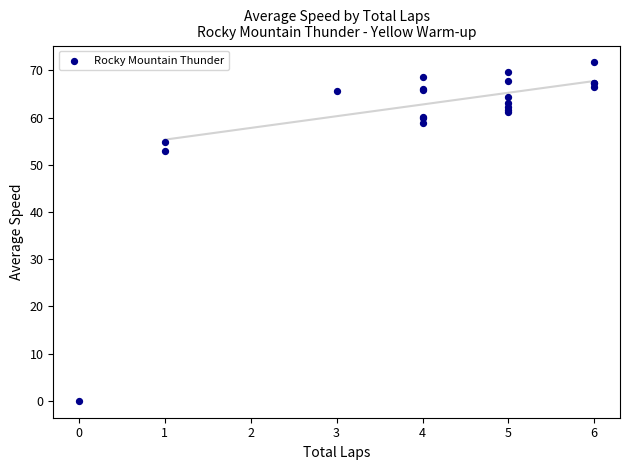

What Y value in the scatter plot is closest to 35?

52.9